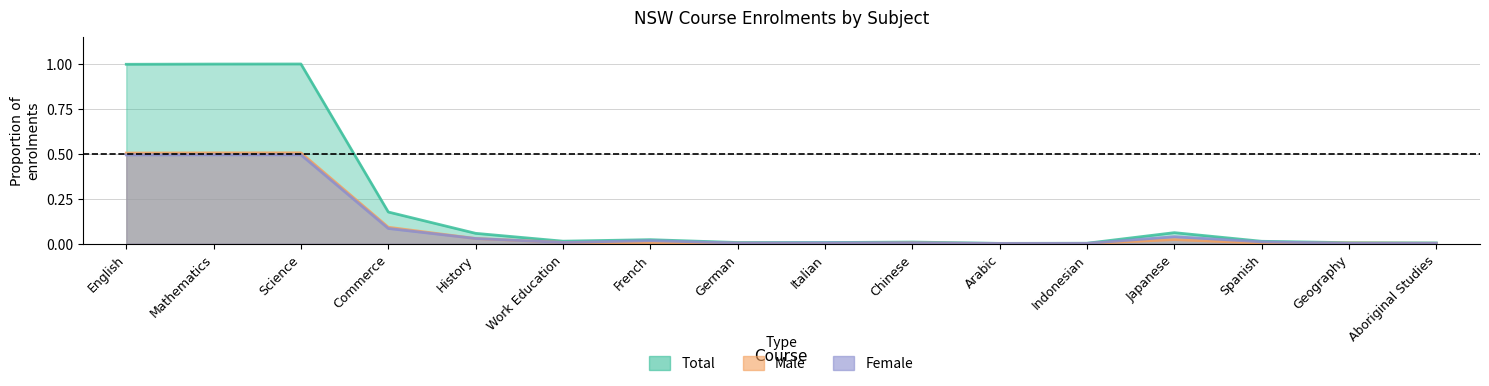

True or false: male and total intersect in this chart.

False